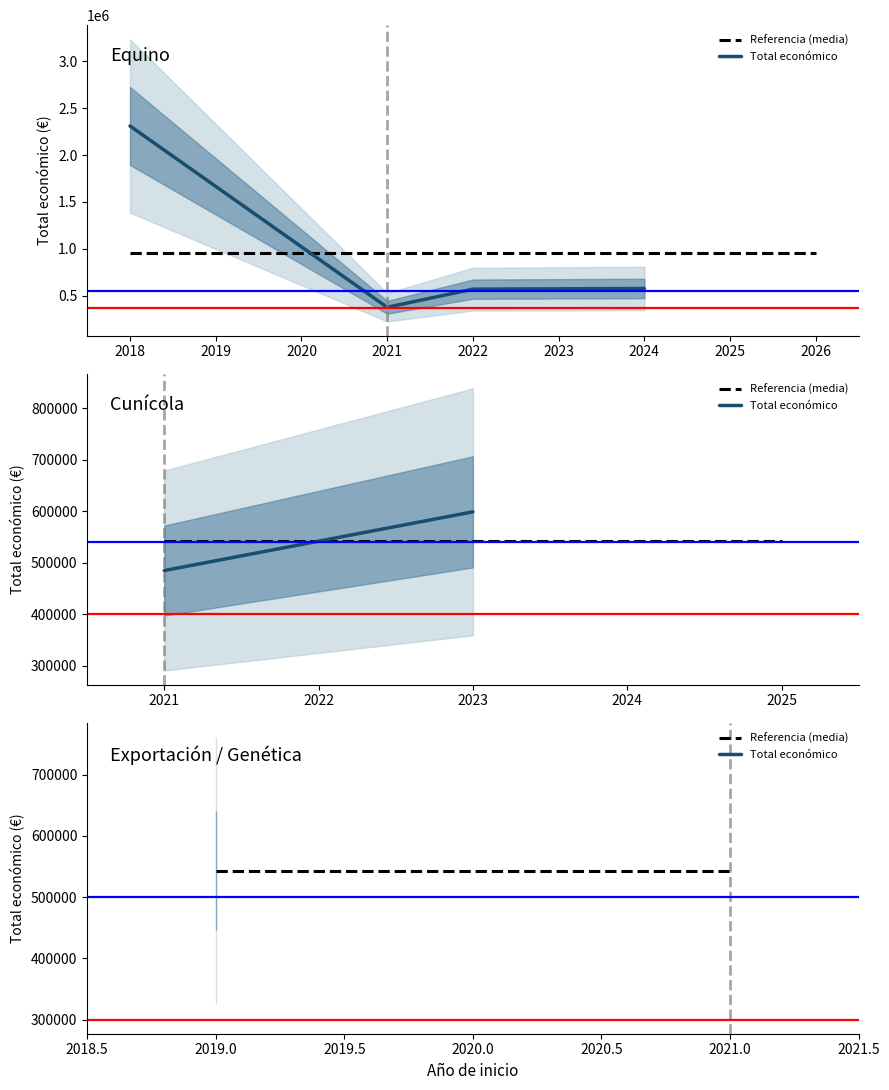

Is it true that Total económico equals 598909 at 2023?

True